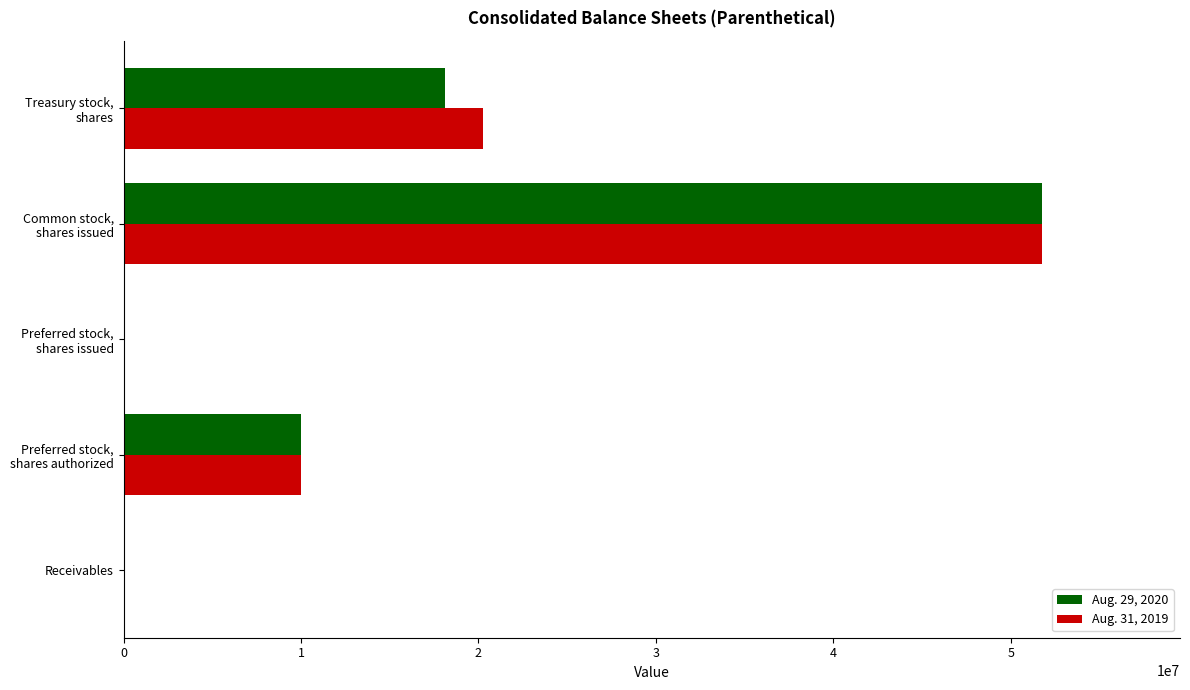

What is the maximum value for Aug. 31, 2019?

51776000